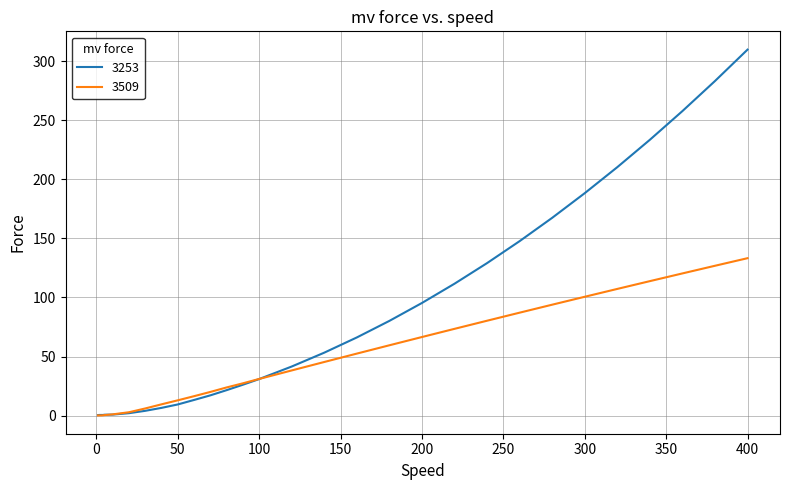

What are all the series names shown in the legend?

3253, 3509